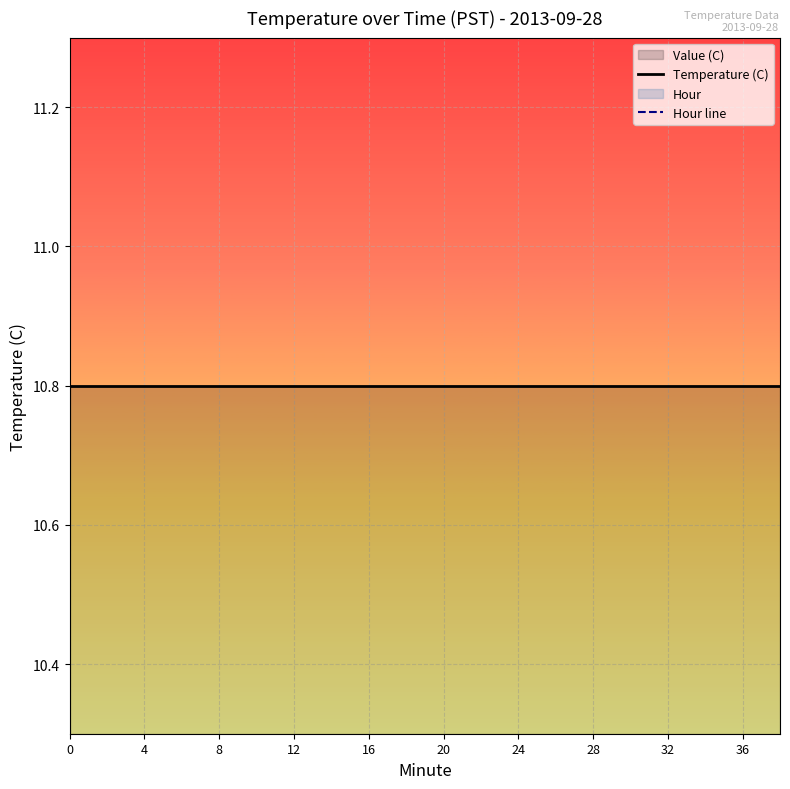

Is the value of Hour line at 0 greater than the value of Temperature (C) at 0?

No